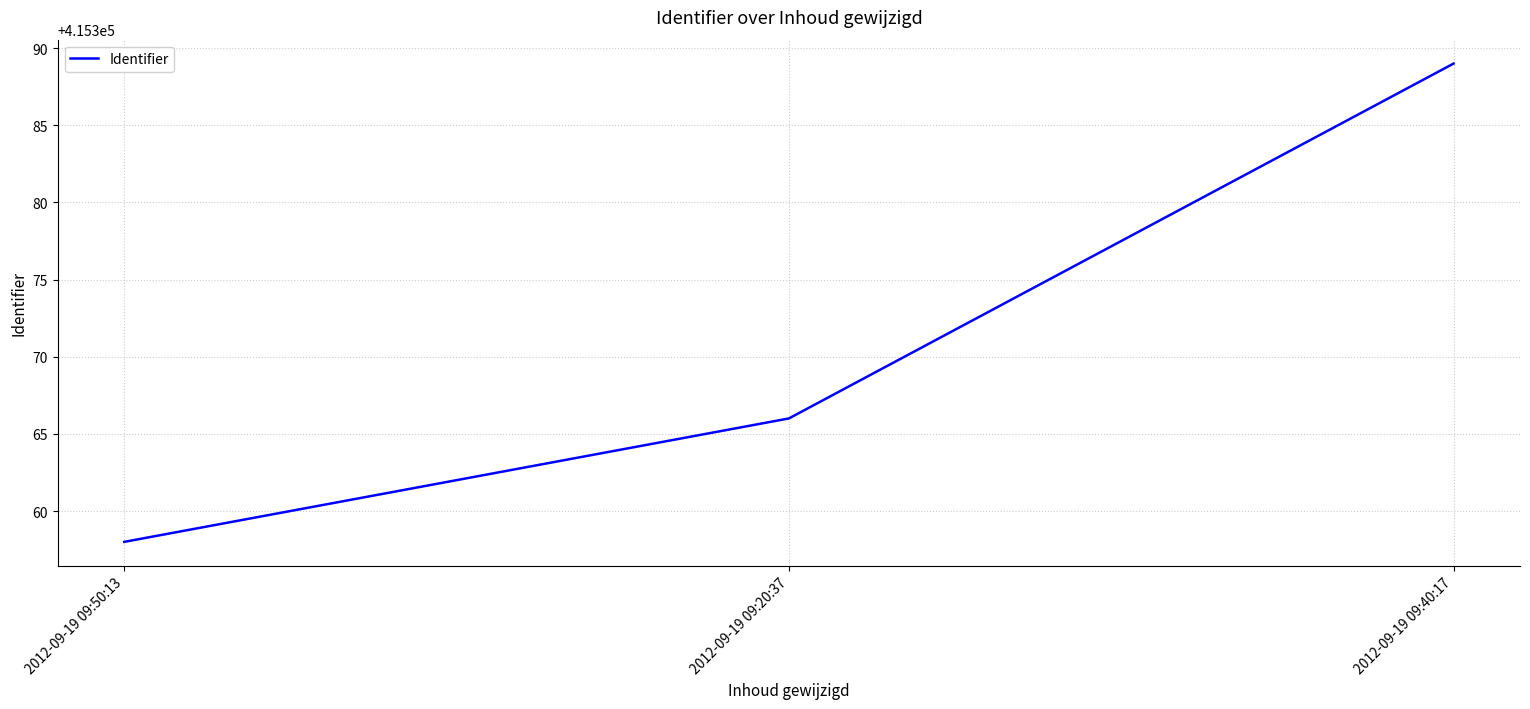

What position from the left is 2012-09-19 09:20:37?

2